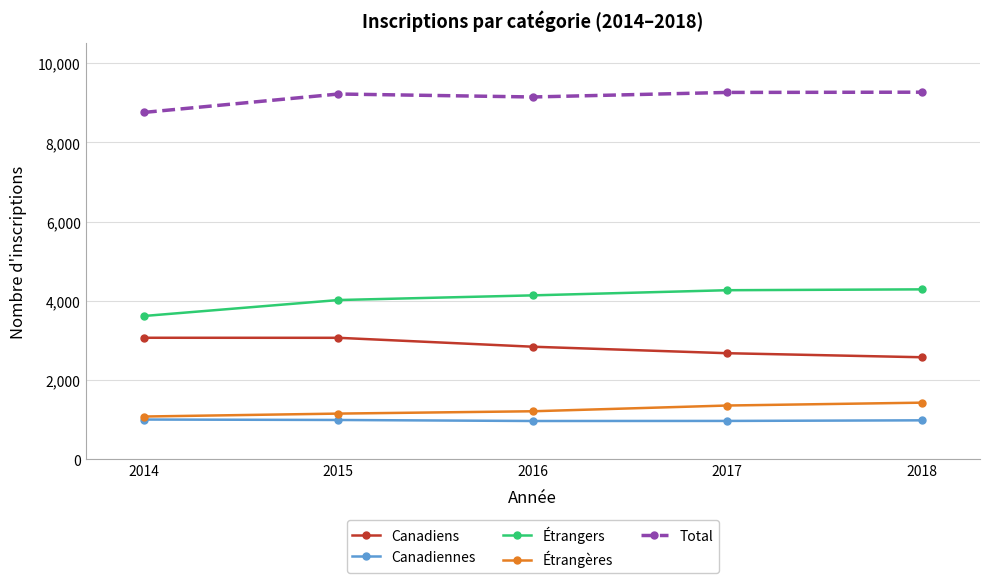

Which series has the largest range (max minus min)?

Étrangers